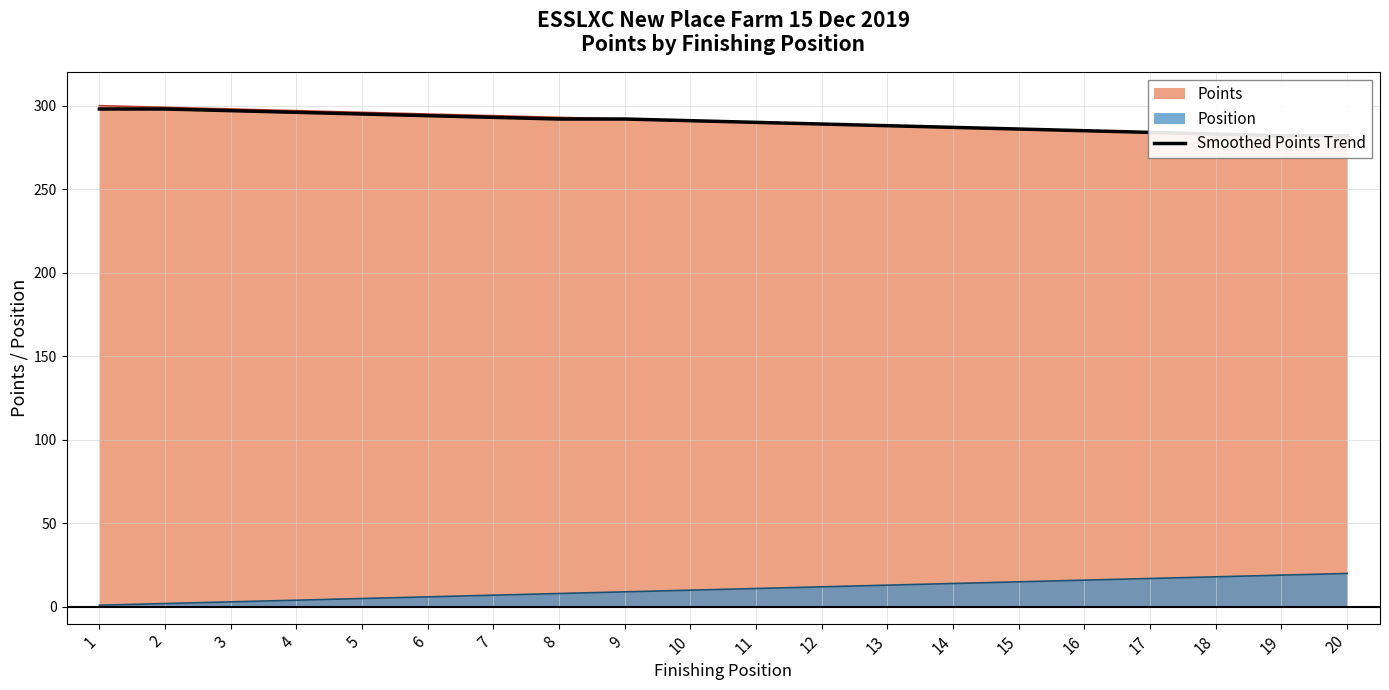

At which category does the chart reach its peak across all series?

1